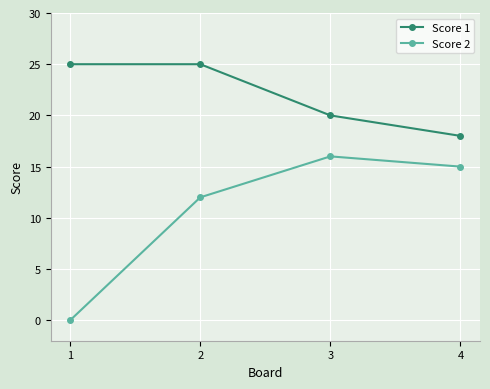

What is the difference between the Score 2 values at 3 and 2?

4